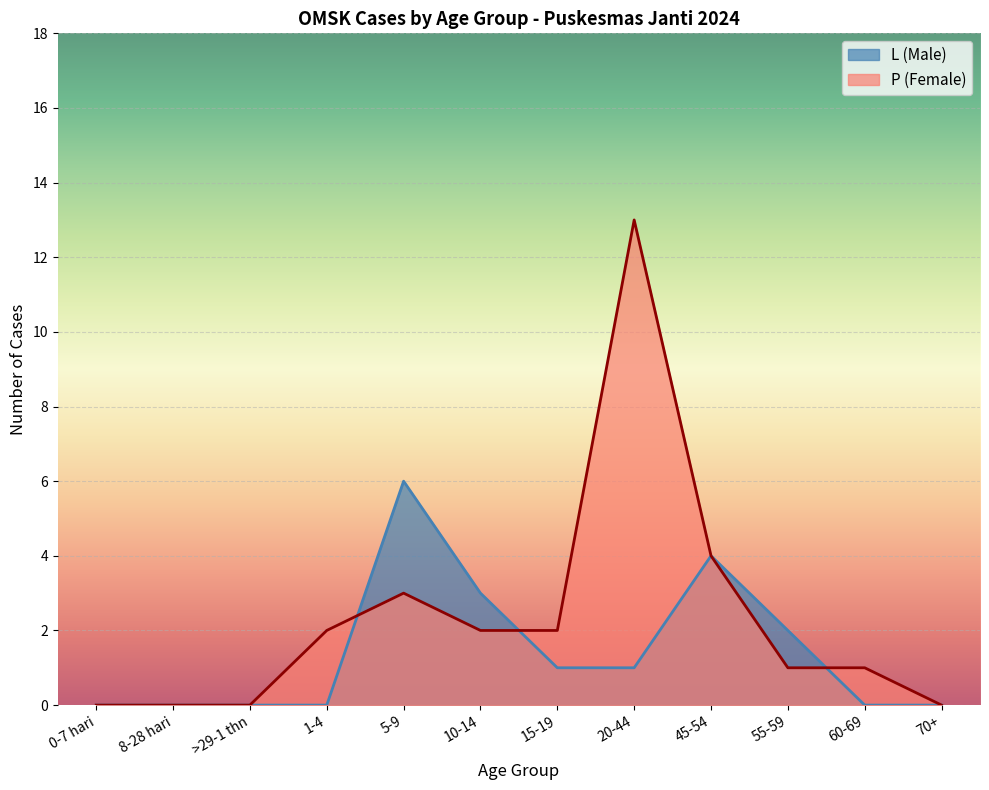

List the series in order of their peak value, lowest first.

L (Male), P (Female)